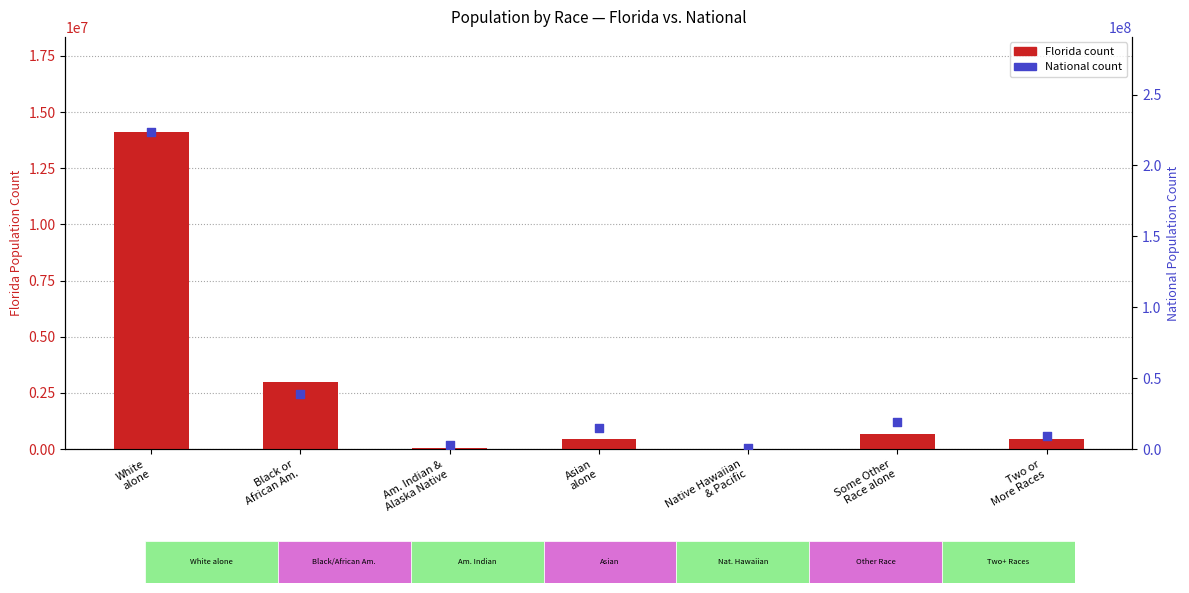

Which series contains the lowest Y value?

Florida count